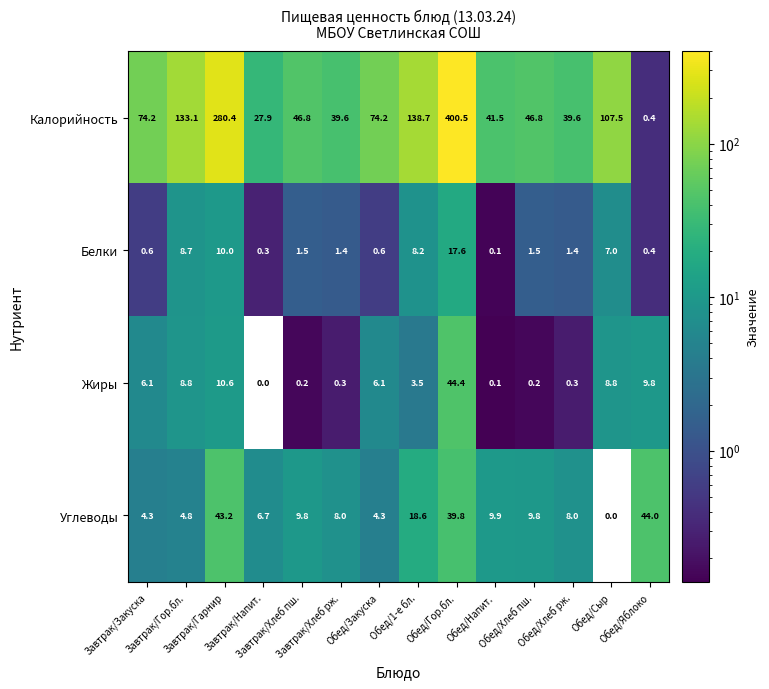

What is the total value across all series at Завтрак/Гарнир?

344.2